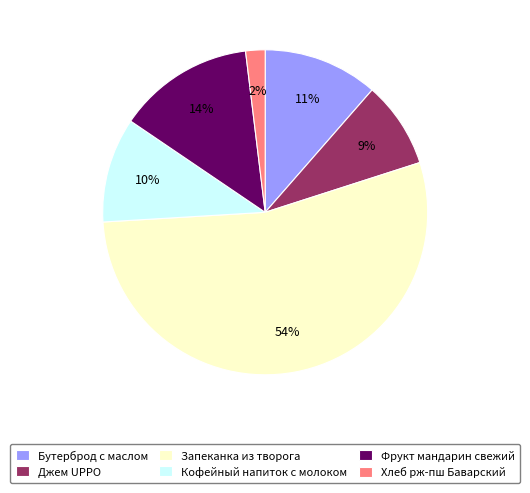

To the nearest percent, what is the average slice percentage?

17%